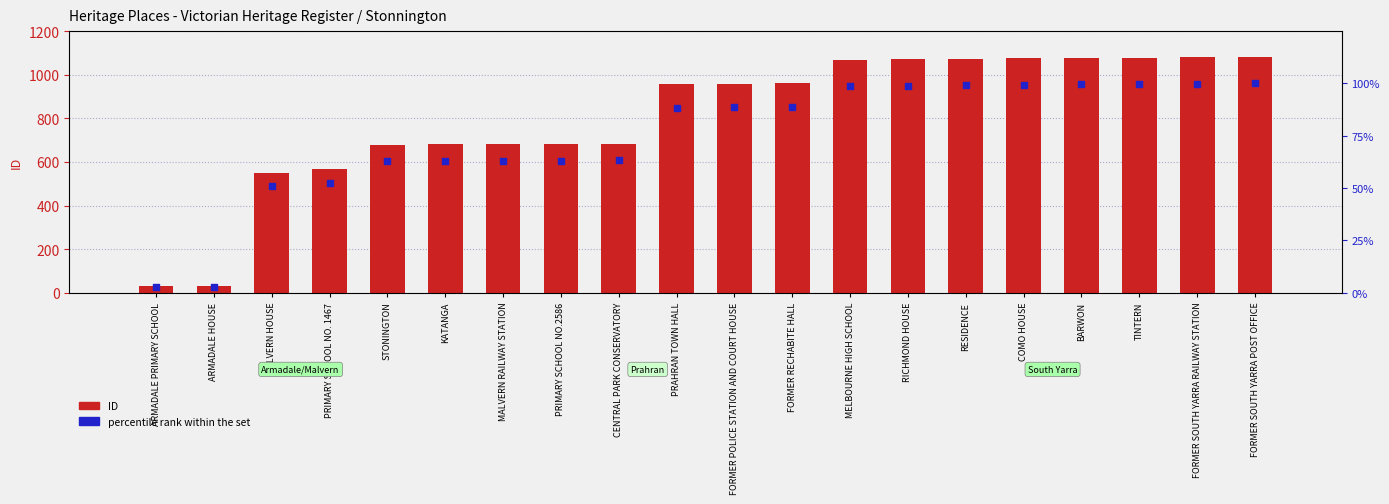

Which series contains the highest Y value?

ID